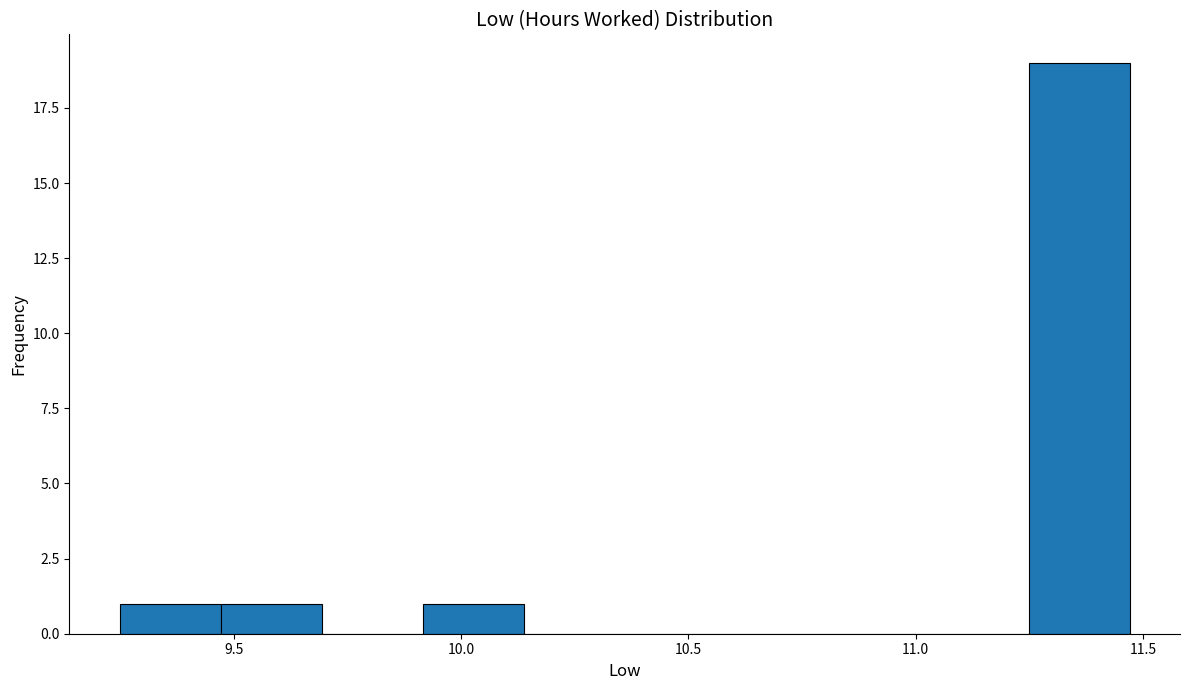

Over which range of the x-axis is the bar tallest?

11.25 to 11.45